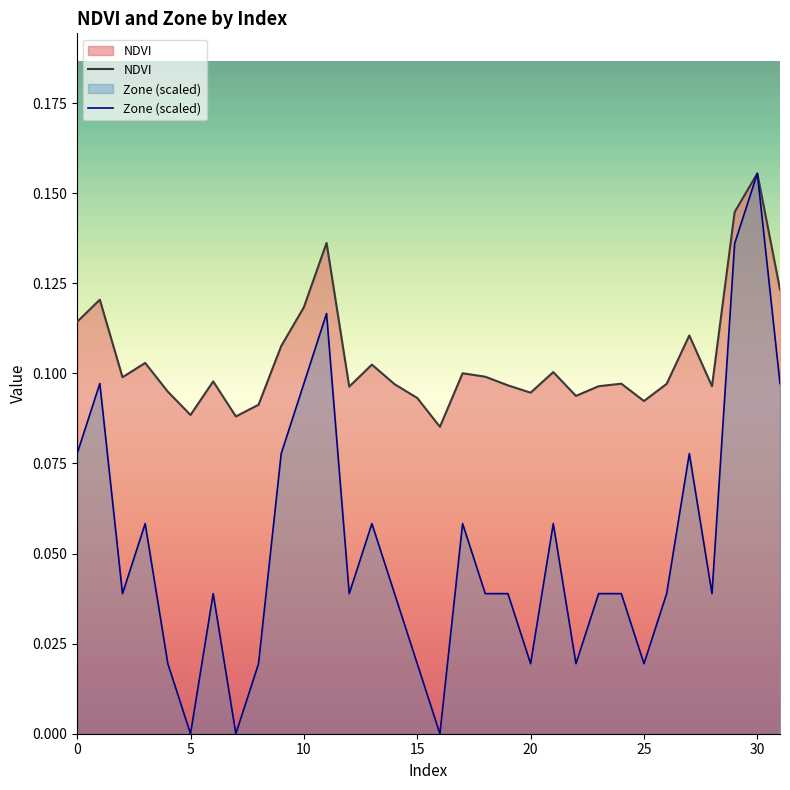

Does the chart display data point markers on the line(s)?

No